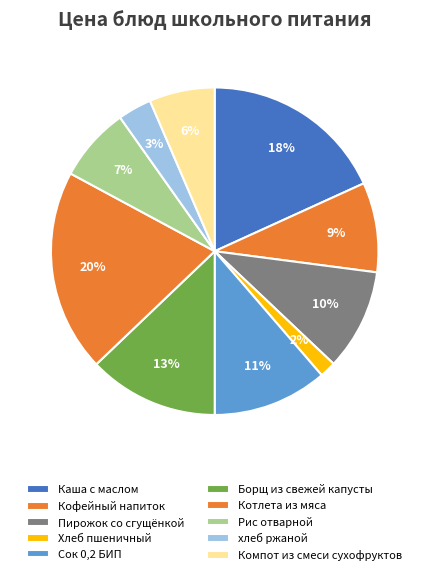

To the nearest percent, what is the difference between the largest and smallest slice percentages?

18%